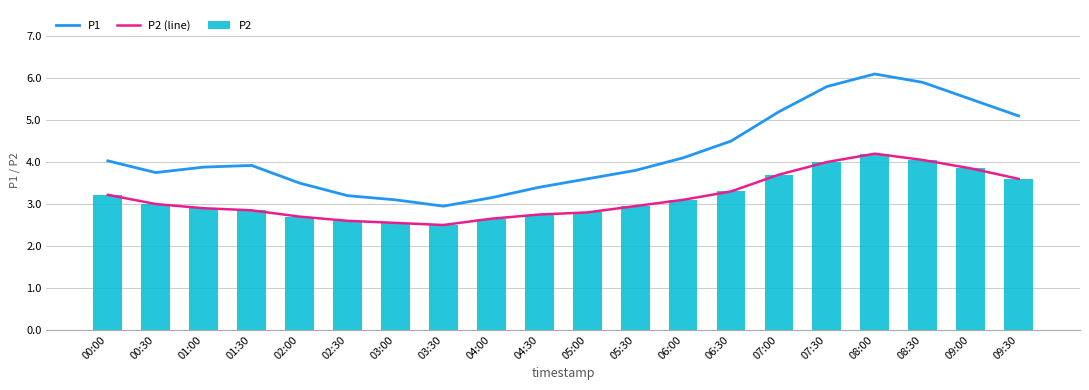

Does the chart contain stacked bars?

No